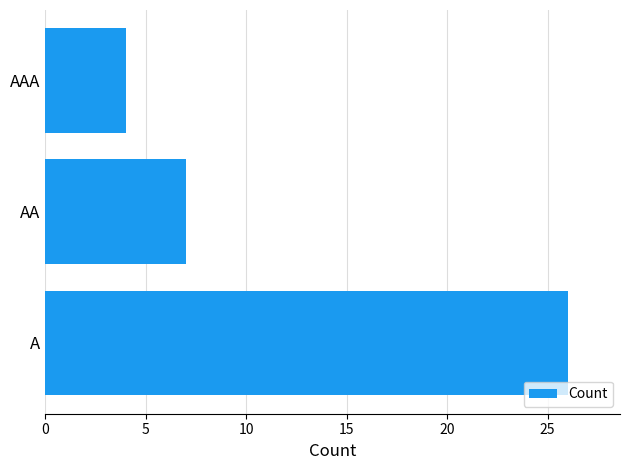

List the labels in order of value, smallest first.

AAA, AA, A